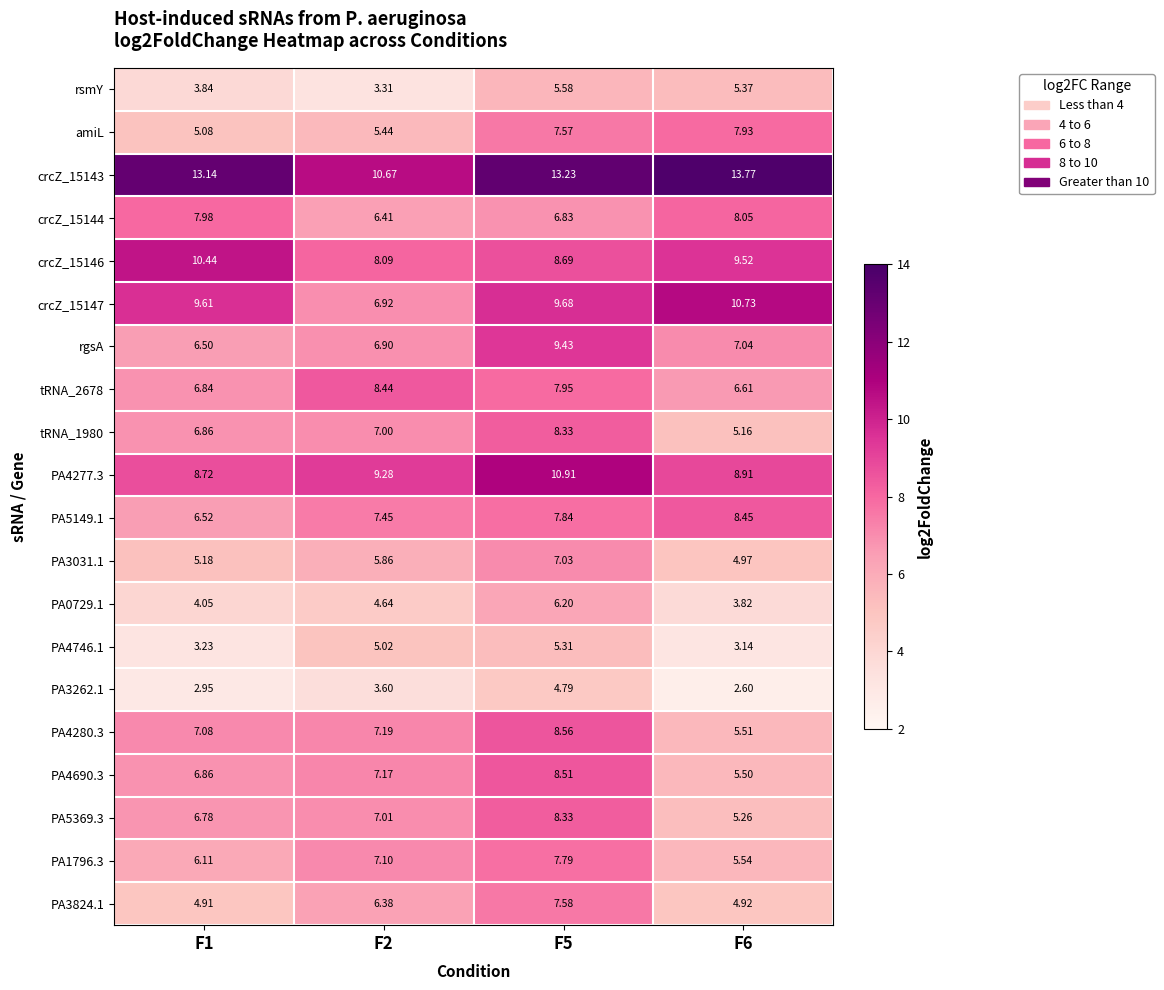

At how many categories does at least one series exceed 7?

4